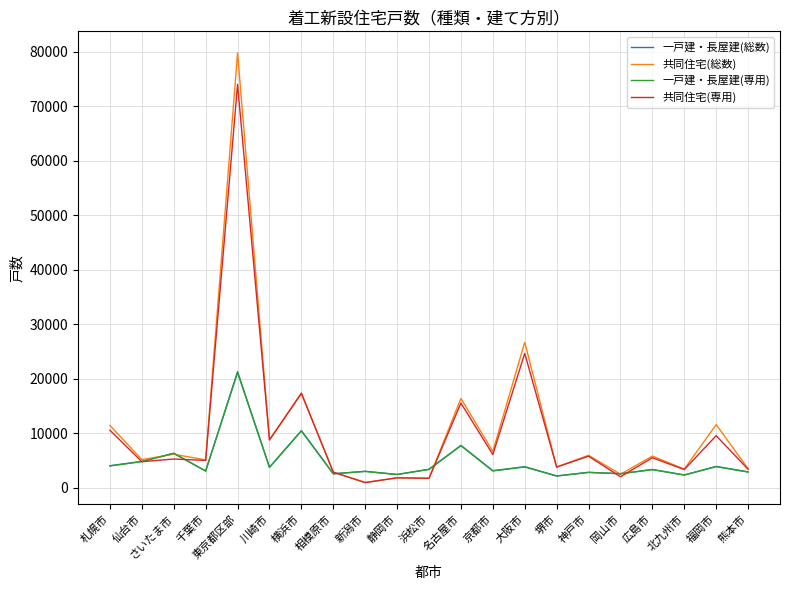

True or false: 共同住宅(専用) has a value of 15522 at 名古屋市.

True